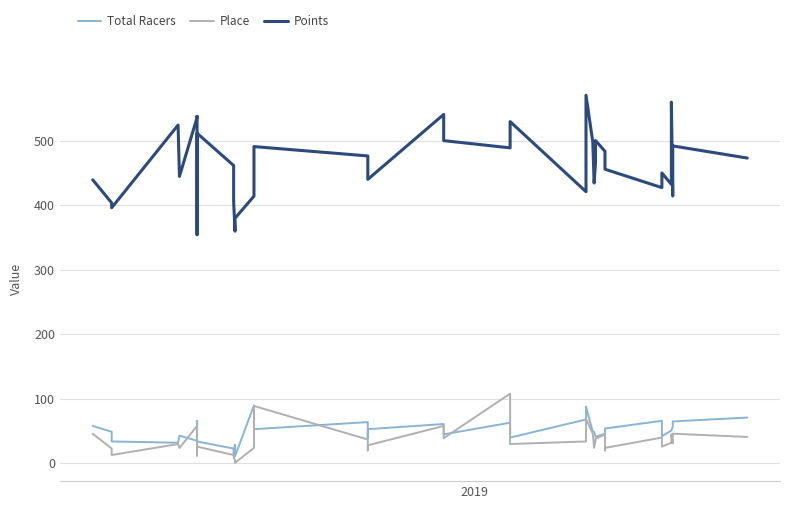

Does the chart have visible grid lines?

Yes